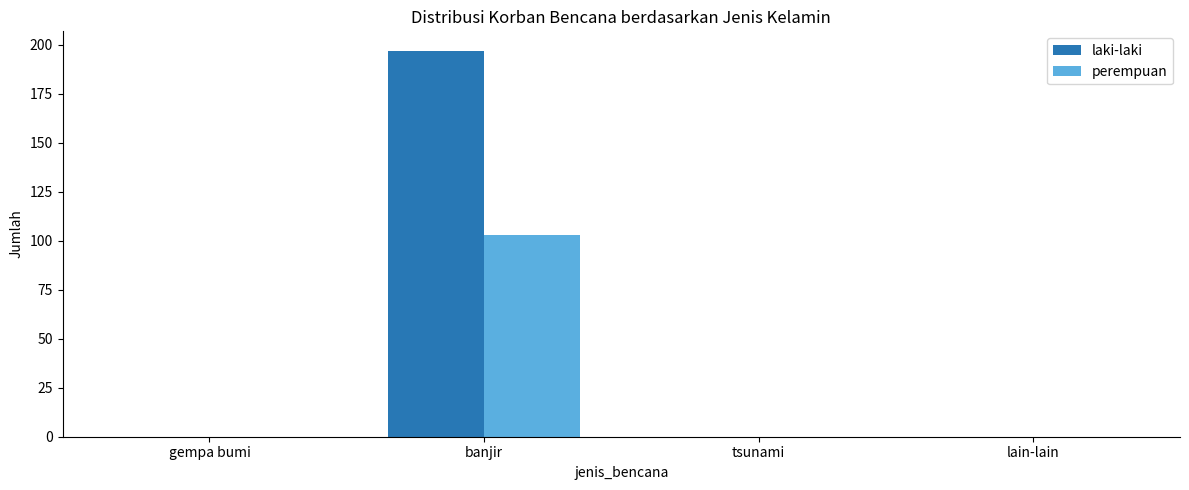

What are all the series names shown in the legend?

laki-laki, perempuan